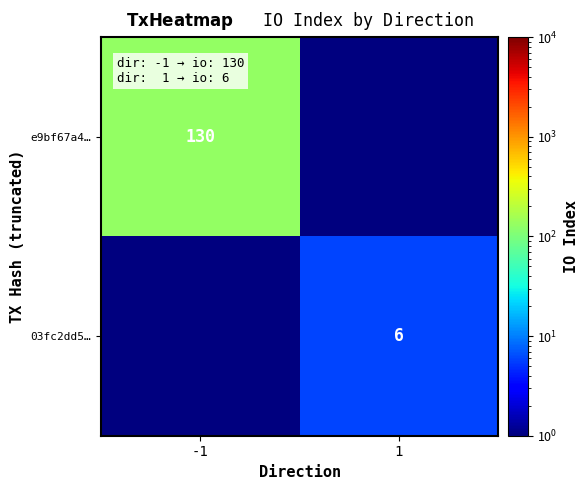

How many data points does each series have?

2